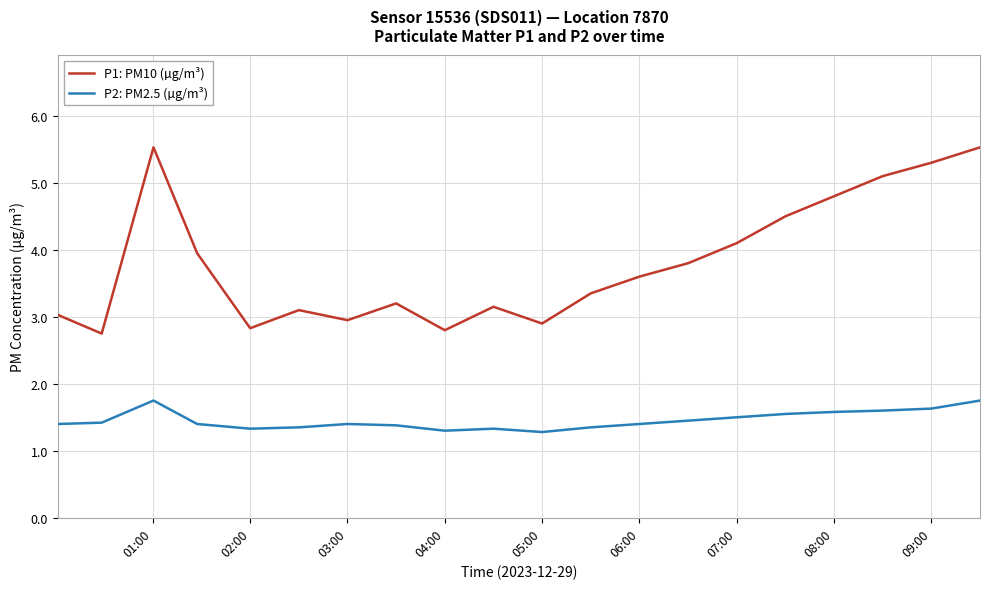

What is the maximum value shown in the chart?

5.5